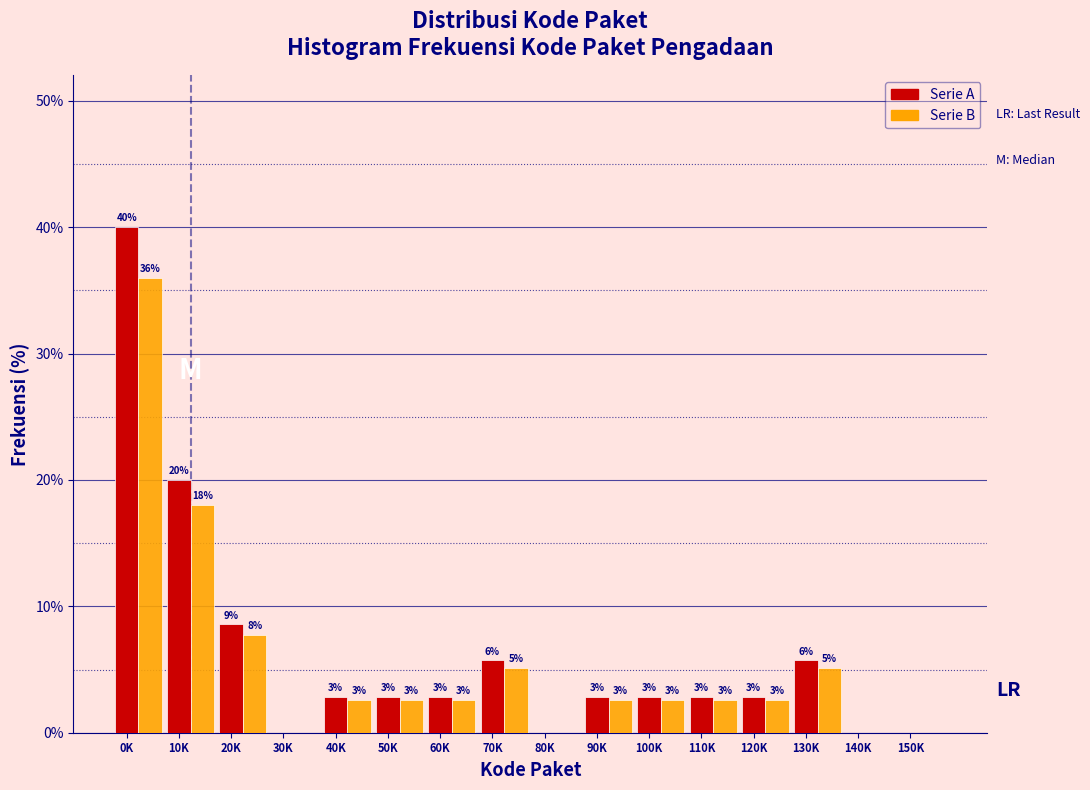

What are all the series names shown in the legend?

Serie A, Serie B